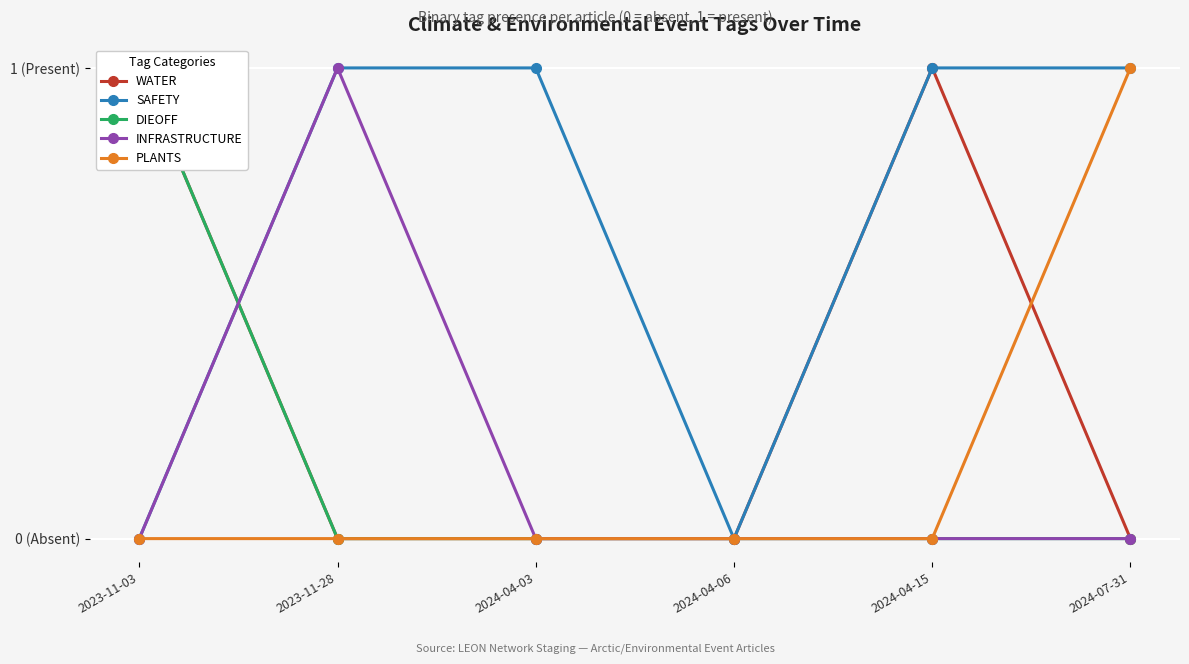

At how many categories does at least one series exceed 0?

5